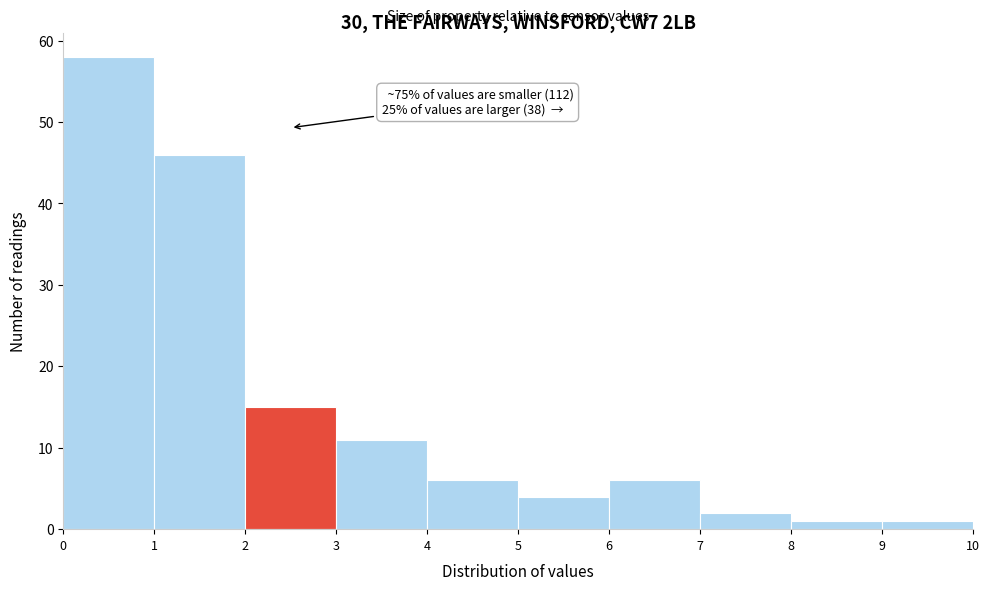

Which range on the x-axis has the tallest bar?

0 to 1